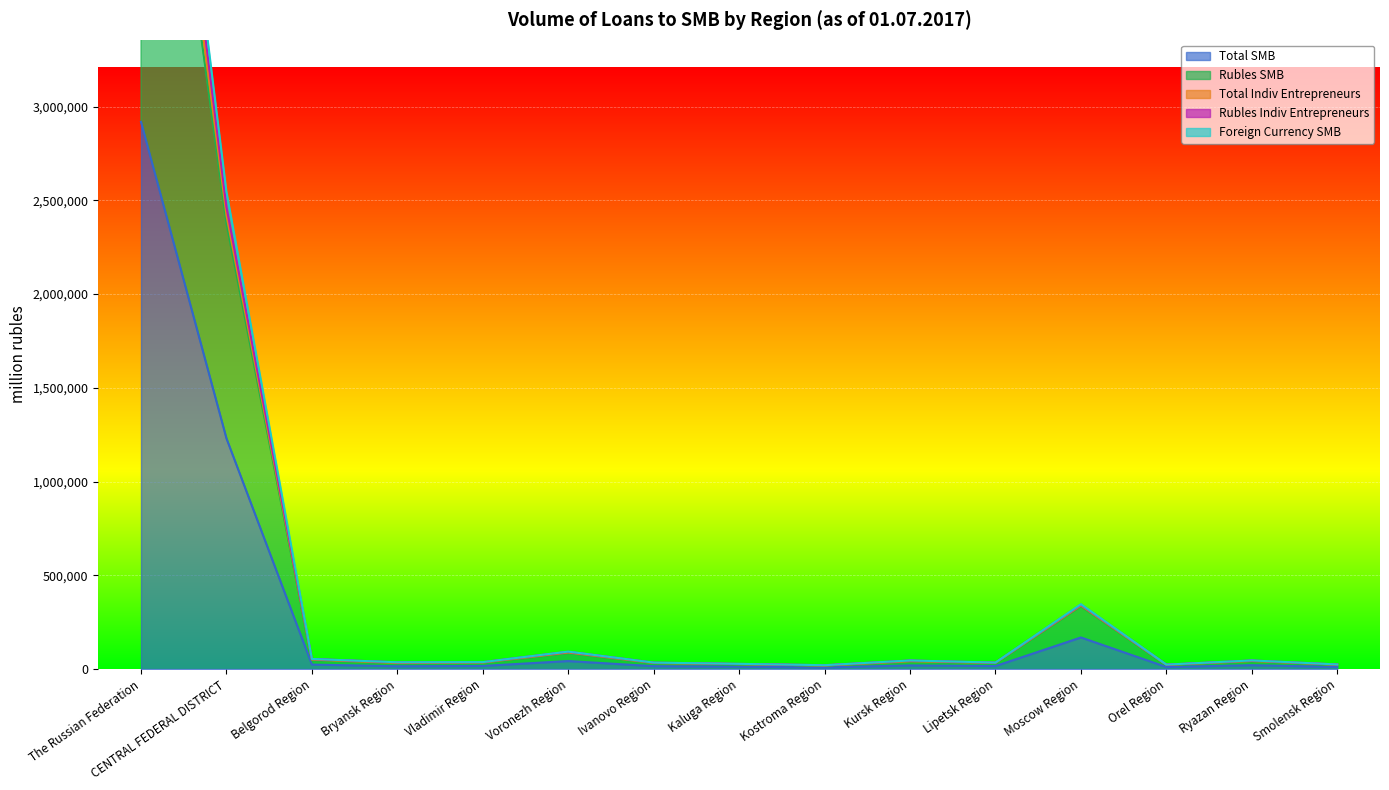

True or false: Rubles SMB and Rubles Indiv Entrepreneurs cross at least once.

False